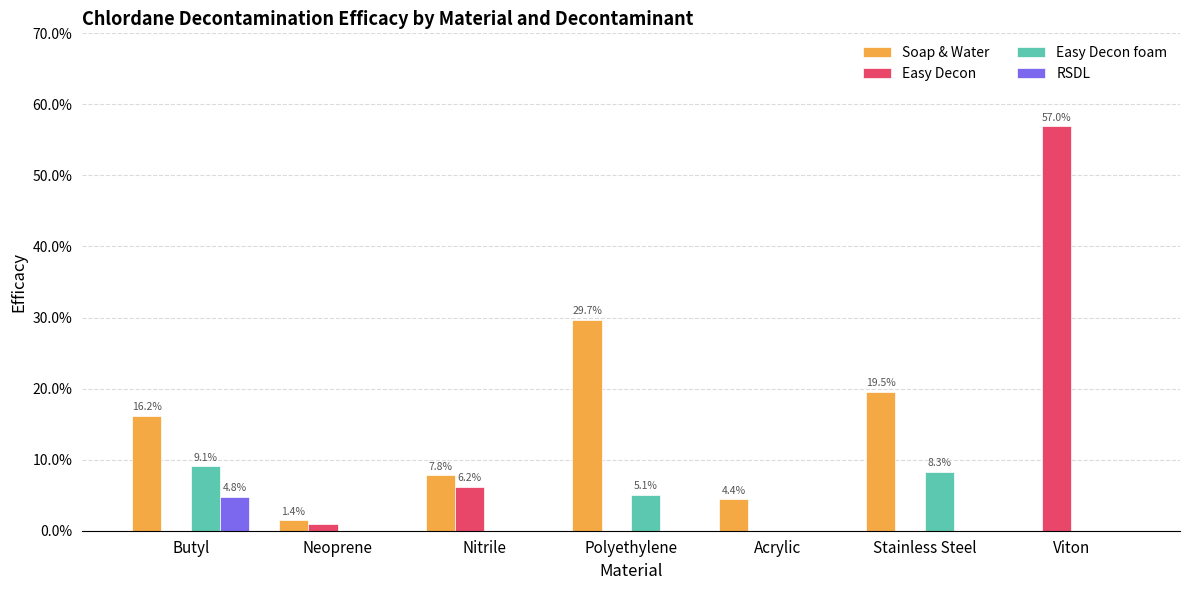

What are all the series names shown in the legend?

Soap & Water, Easy Decon, Easy Decon foam, RSDL